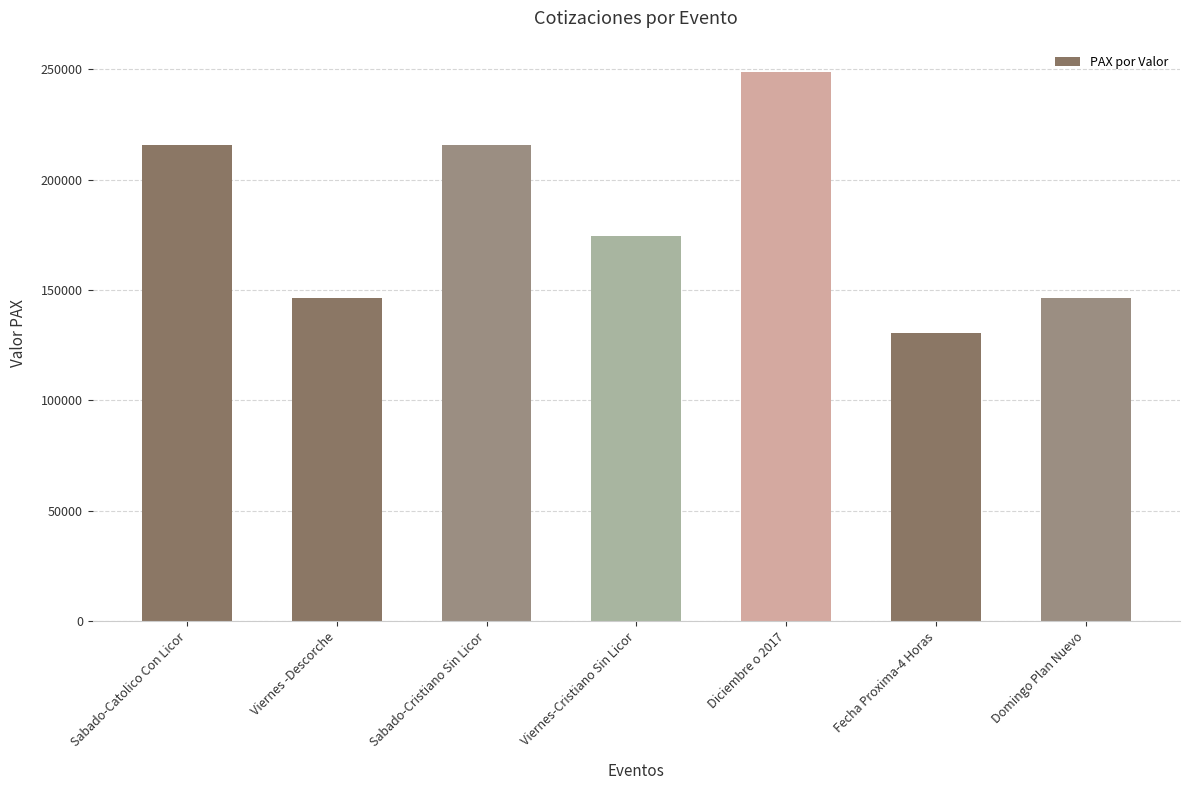

Does the chart contain any negative values?

No